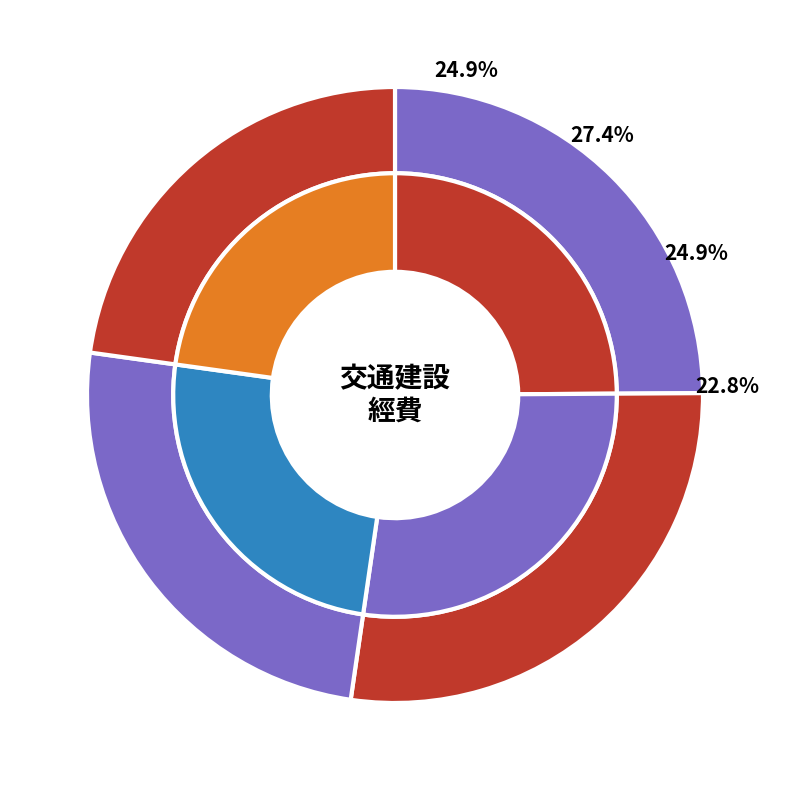

How many slices are in this pie chart?

4